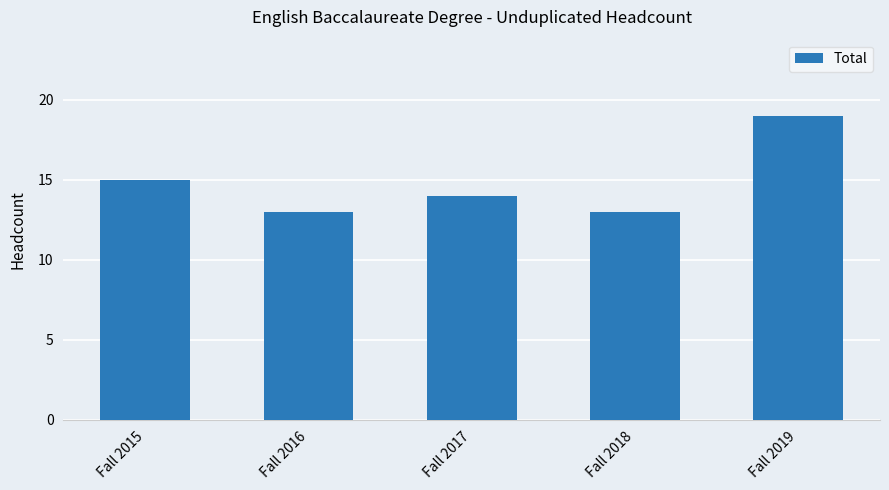

What is the sum of all values?

74